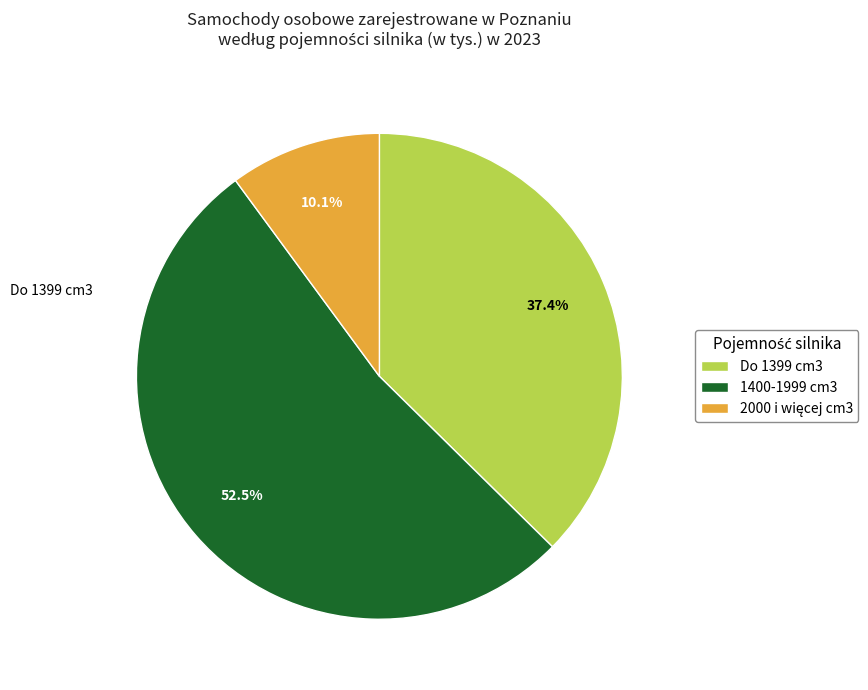

What is the ratio of the value at 1400-1999 cm3 to the value at Do 1399 cm3?

1.4